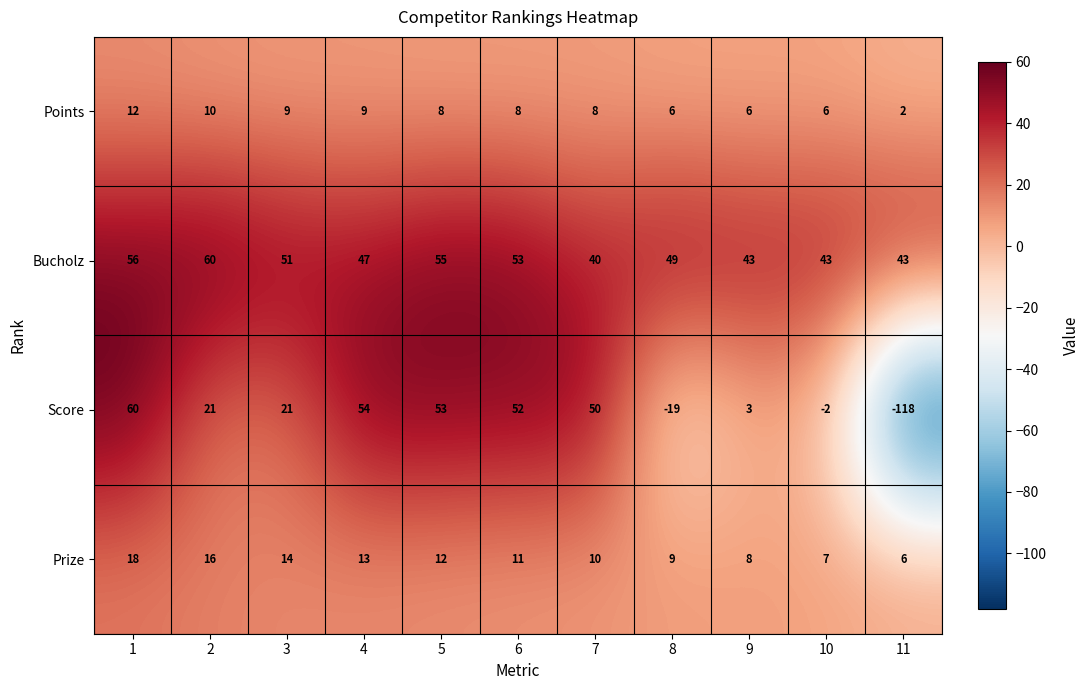

What is the maximum value shown in the chart?

60